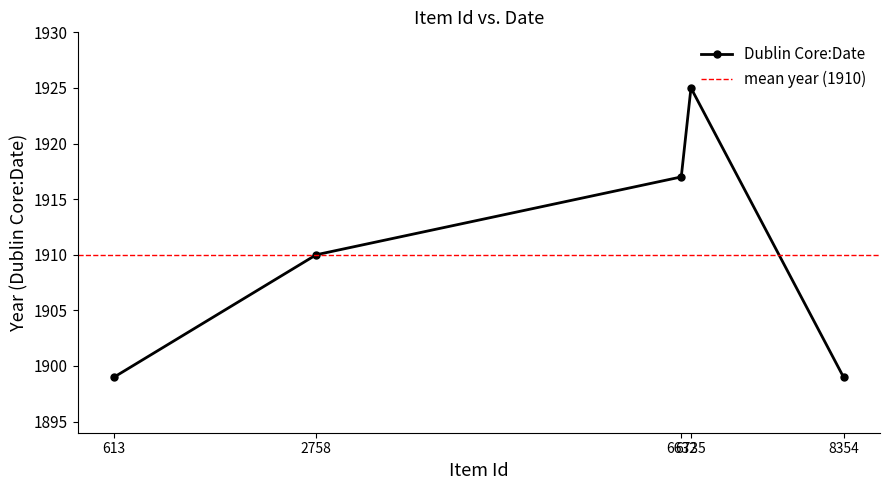

What is the maximum value shown in the chart?

1925